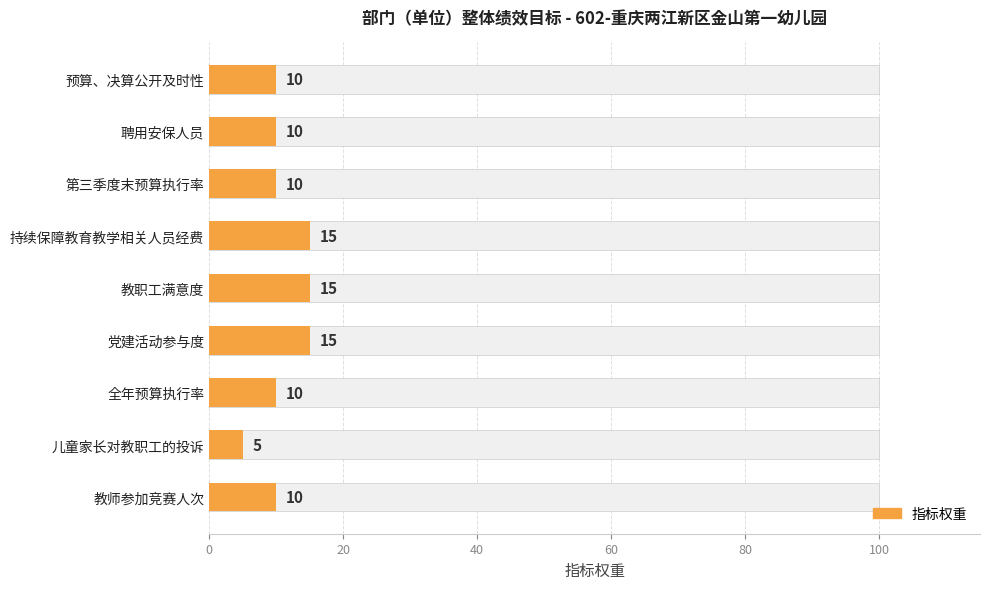

How many bars are there in total?

9